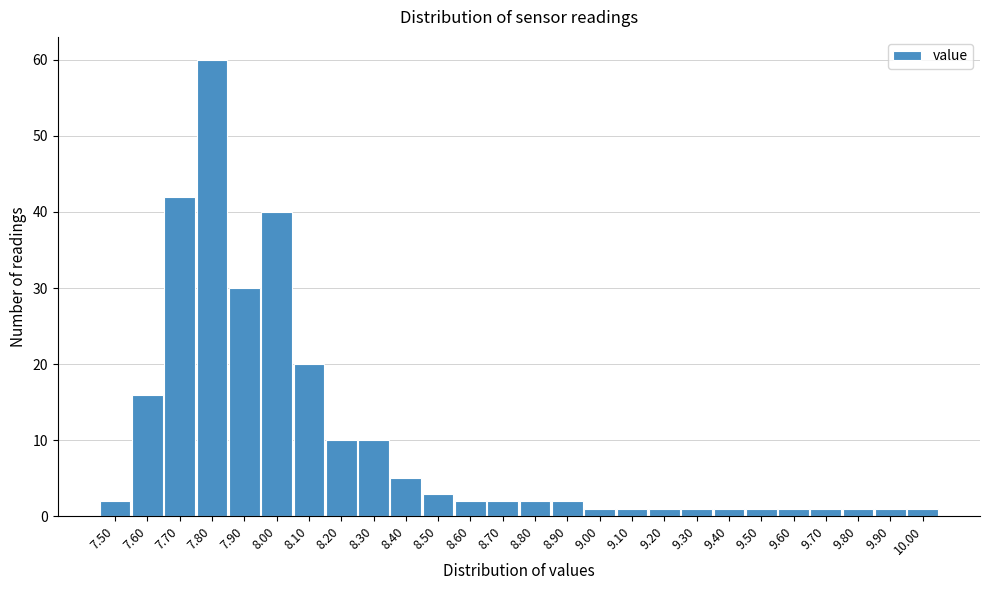

Reading right to left, transcribe all the data shown in this chart.

10.00=1	9.90=1	9.80=1	9.70=1	9.60=1	9.50=1	9.40=1	9.30=1	9.20=1	9.10=1	9.00=1	8.90=2	8.80=2	8.70=2	8.60=2	8.50=3	8.40=5	8.30=10	8.20=10	8.10=20	8.00=40	7.90=30	7.80=60	7.70=42	7.60=16	7.50=2